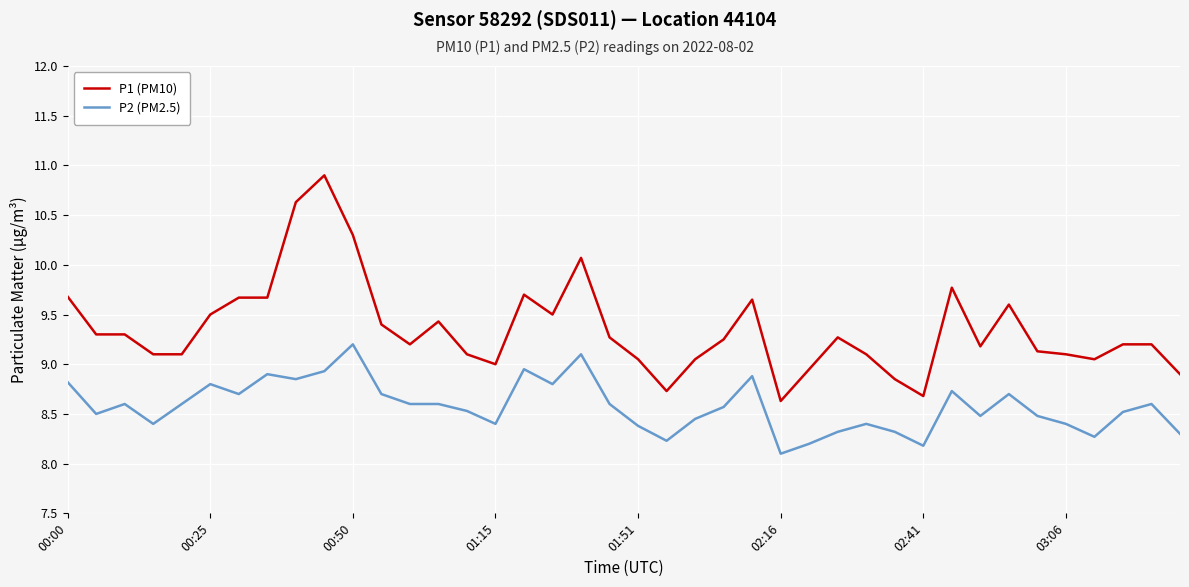

What is the minimum value shown in the chart?

8.1